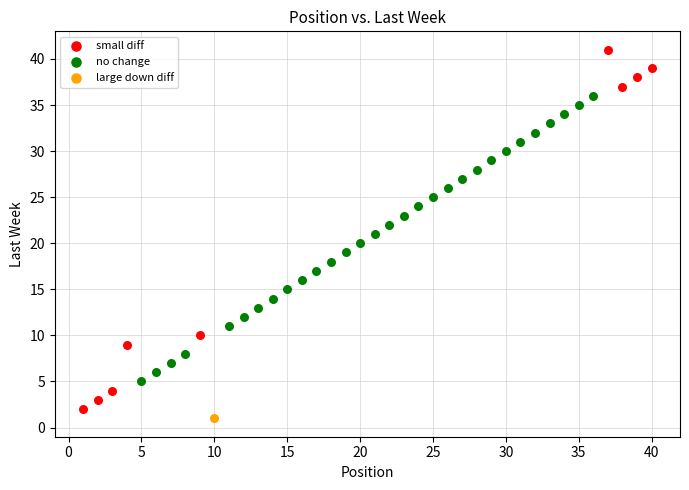

What are all the series names shown in the legend?

small diff, no change, large down diff